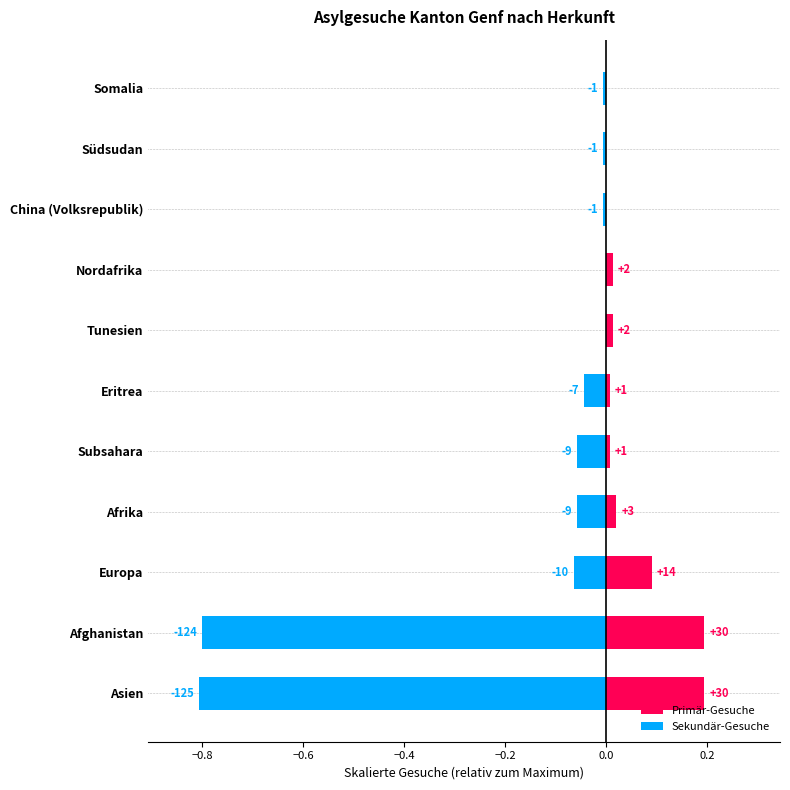

What is the minimum value shown in the chart?

-0.8